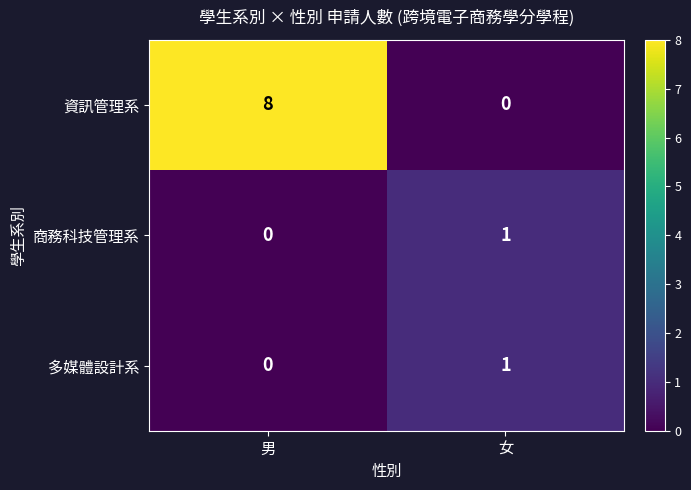

What is the difference between the highest and lowest values at 男?

8